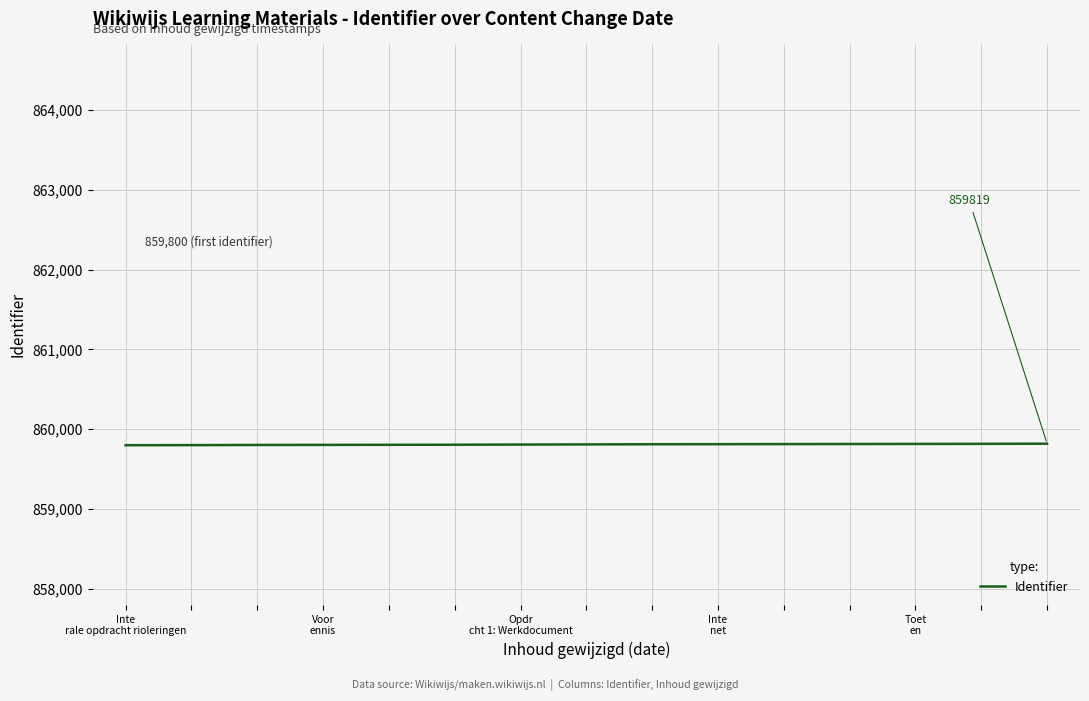

What is the maximum value shown in the chart?

859819